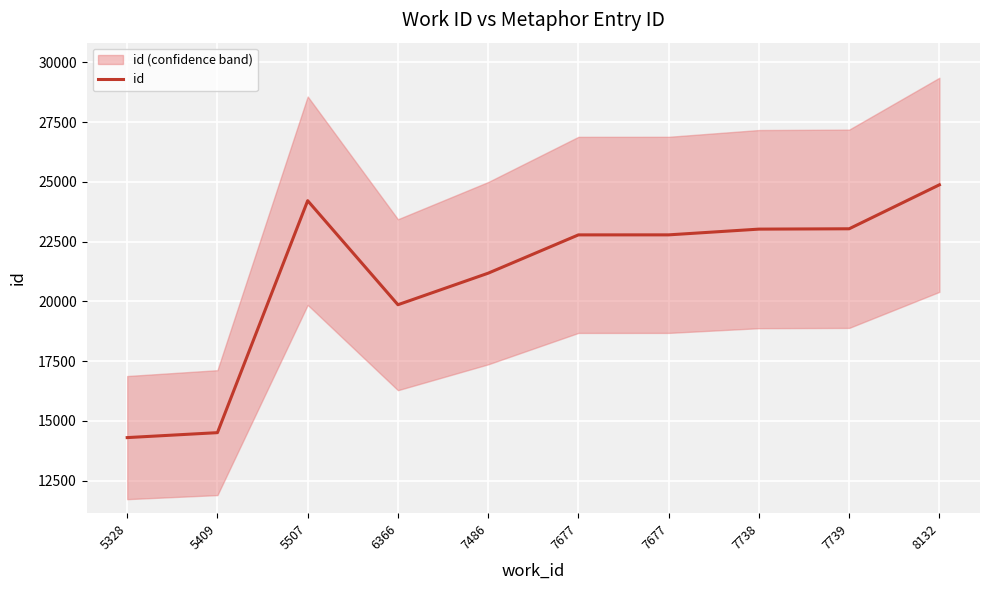

Which label corresponds to the largest value in the chart?

8132